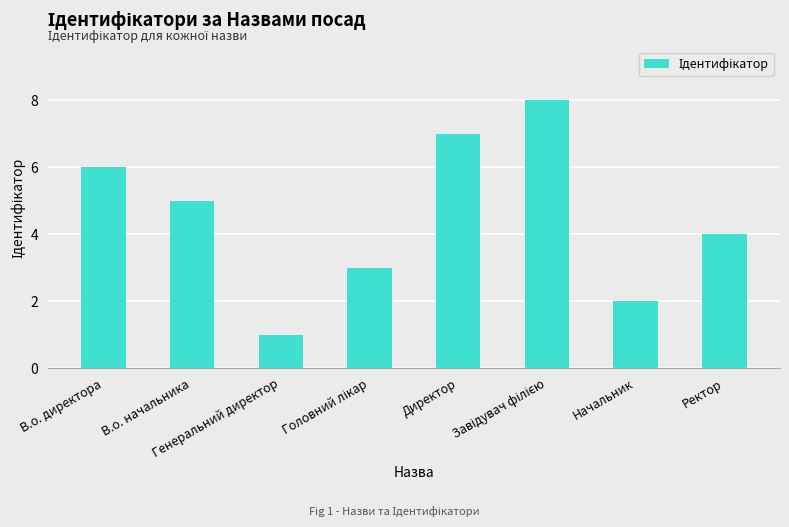

What is the difference between the maximum and minimum values?

7